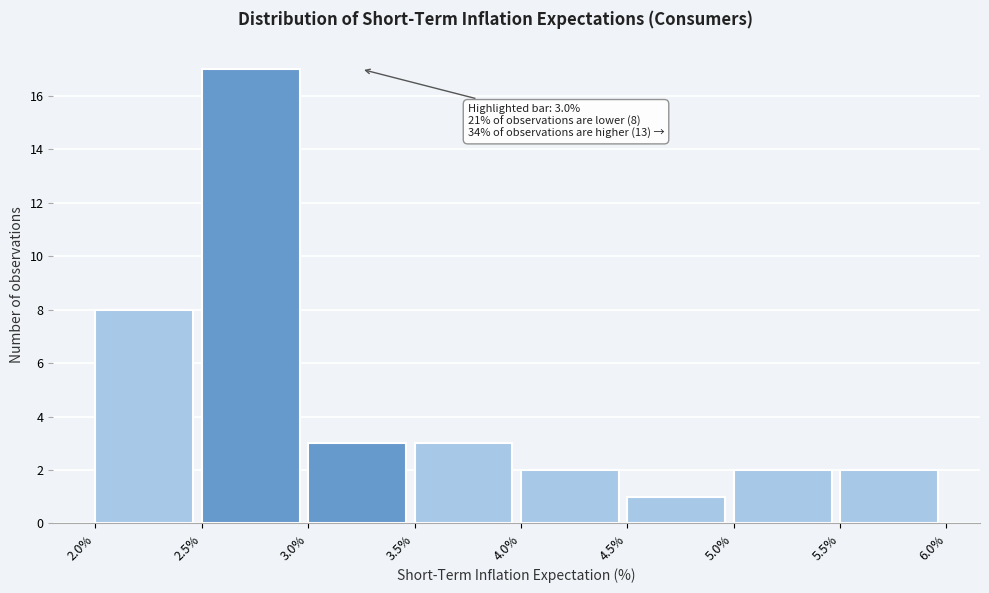

Which range on the x-axis has the tallest bar?

2.5% to 3.0%